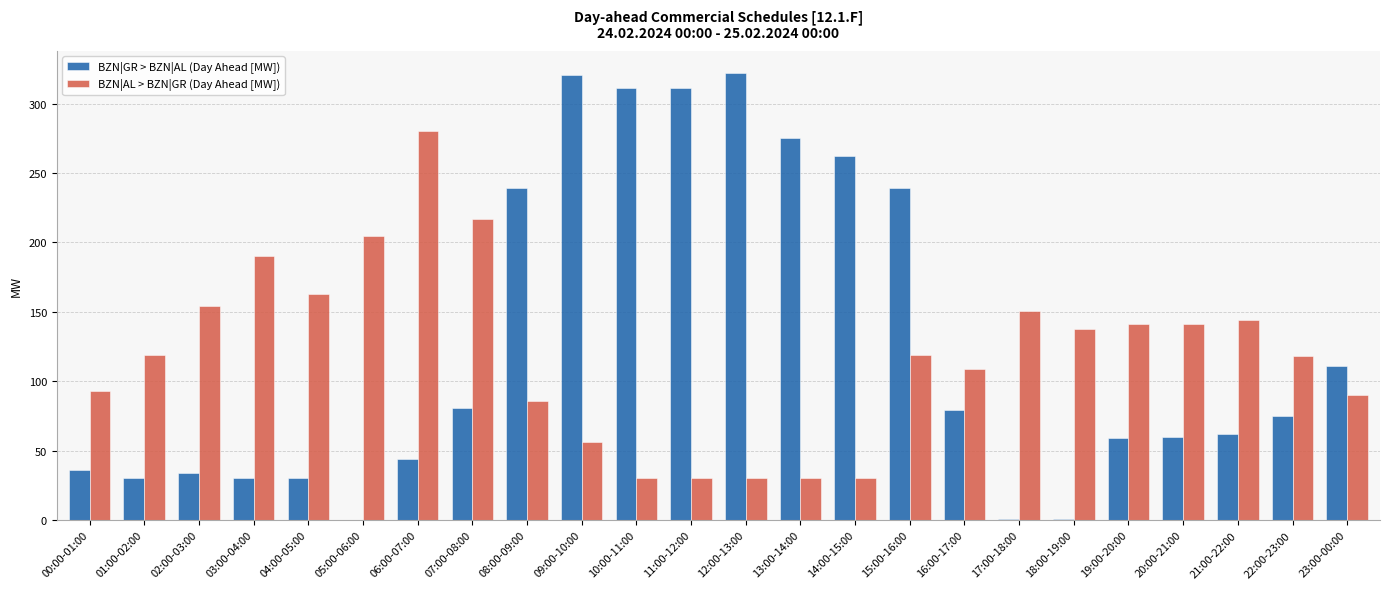

True or false: BZN|GR > BZN|AL (Day Ahead [MW]) has a value of 70 at 15:00-16:00.

False